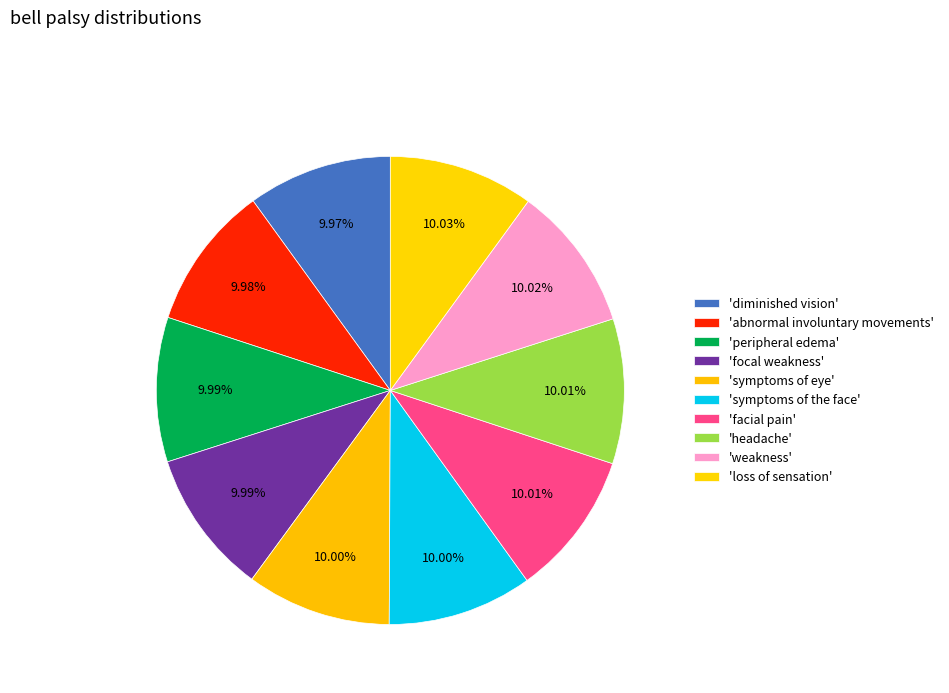

How many segments does this pie chart have?

10